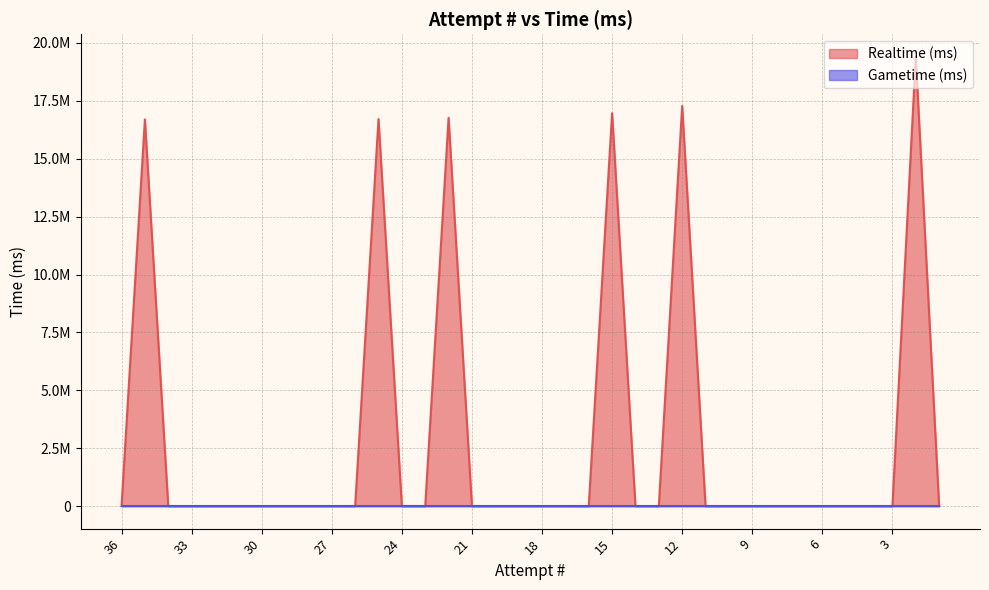

Where is the first local maximum?

35